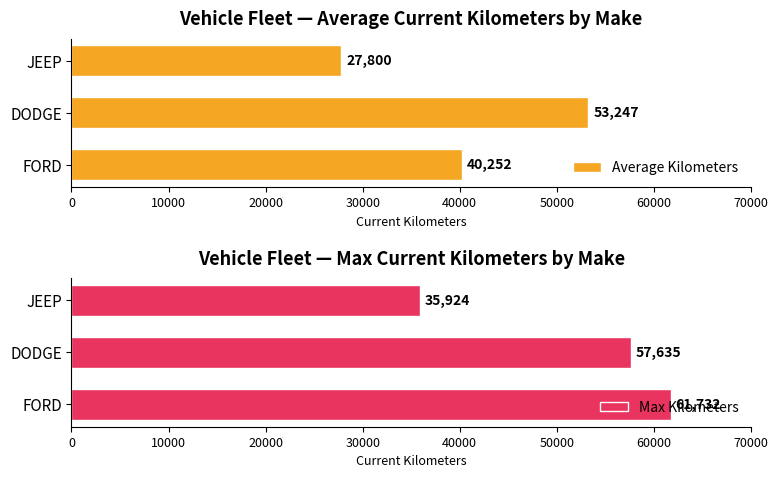

At which label is Max Kilometers closest to 48828?

DODGE